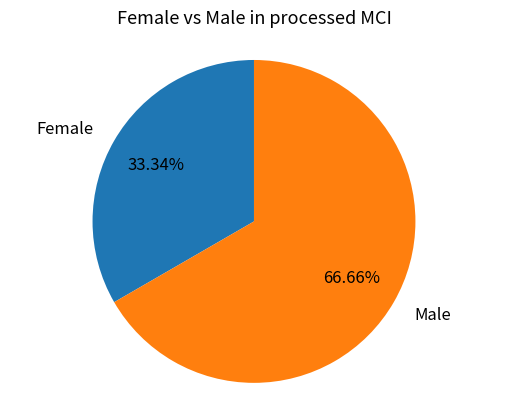

How many segments does this pie chart have?

2